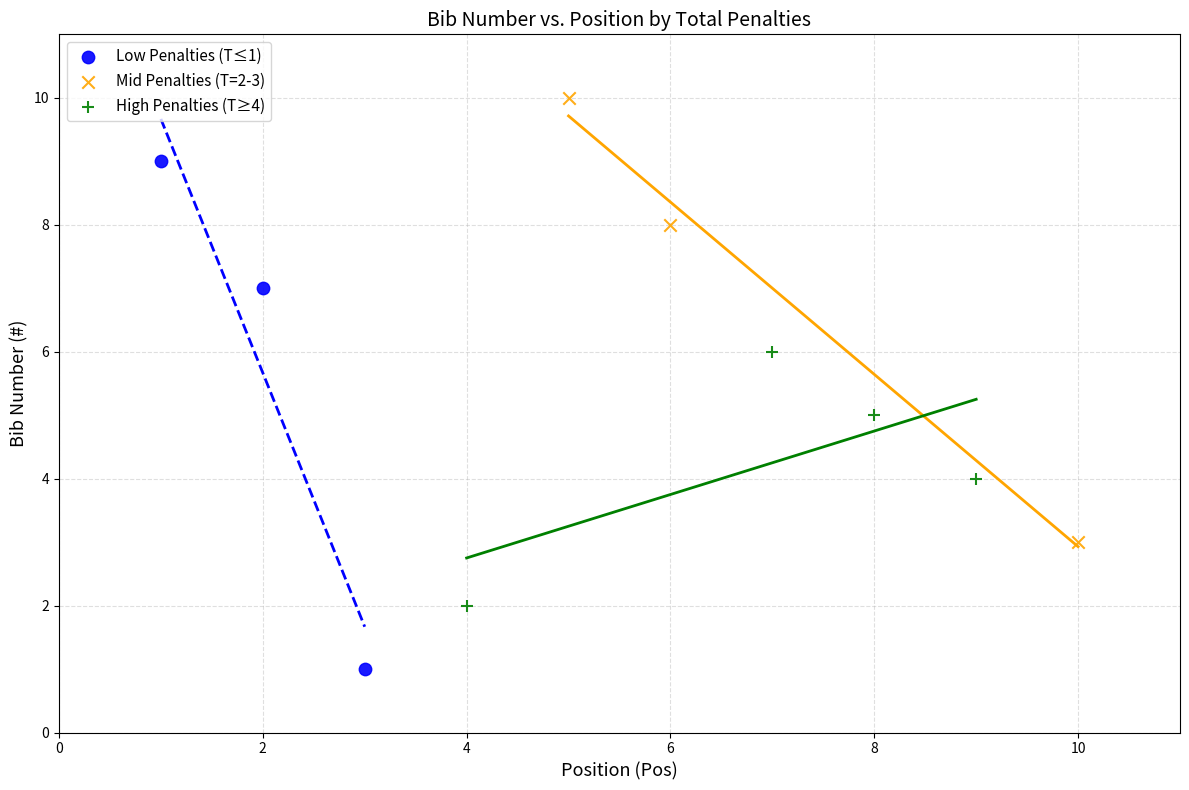

Which series contains the highest Y value?

Mid Penalties (T=2-3)